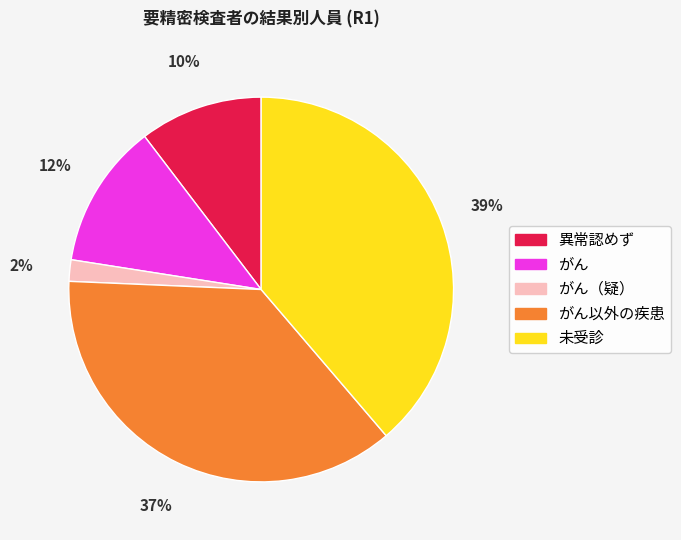

Is it true that 未受診 is 39% of the pie?

True